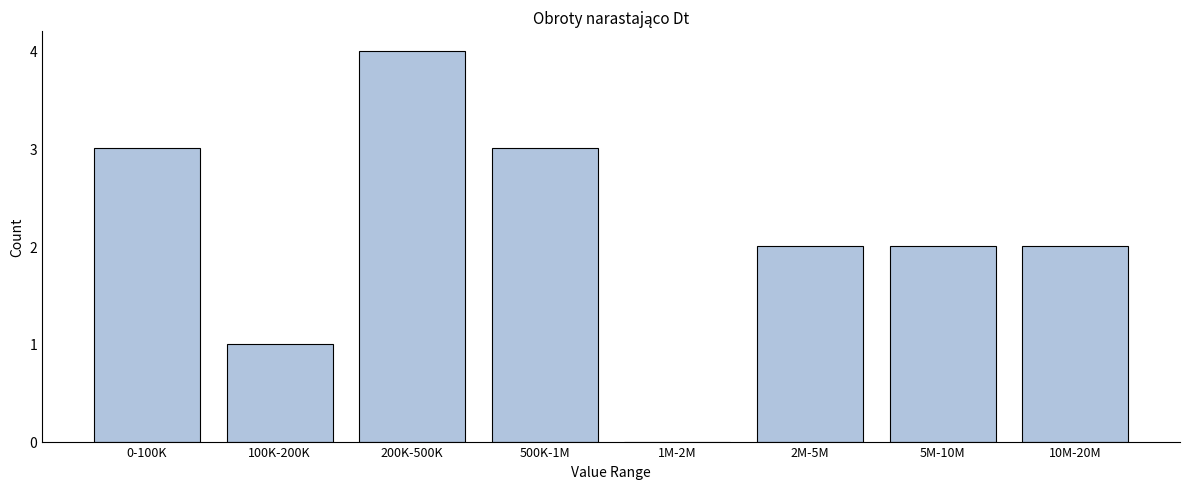

Reading left to right, transcribe all the data shown in this chart.

0-100K=3	100K-200K=1	200K-500K=4	500K-1M=3	1M-2M=0	2M-5M=2	5M-10M=2	10M-20M=2